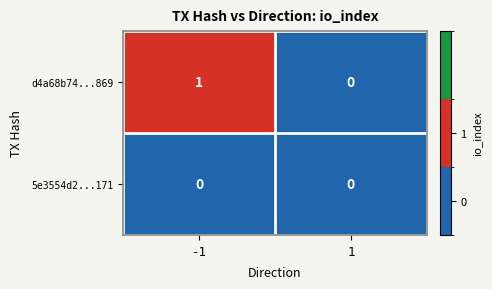

Which series changed the most between -1 and 1?

d4a68b74...869